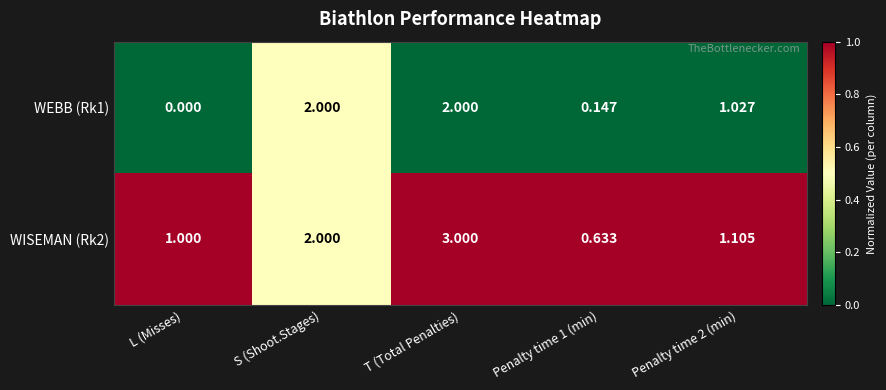

Rank the series by their maximum value, from highest to lowest.

WISEMAN (Rk2), WEBB (Rk1)